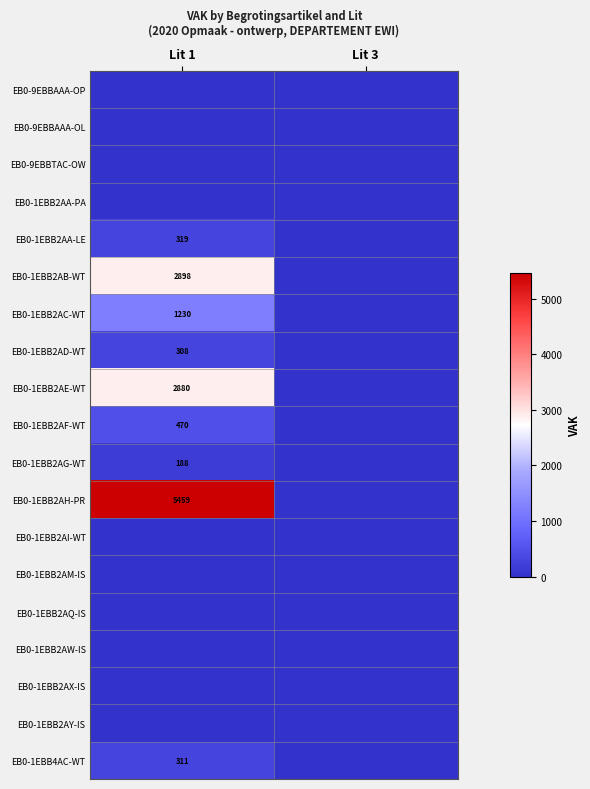

True or false: EB0-1EBB2AF-WT has a value of 470 at Lit 1.

True